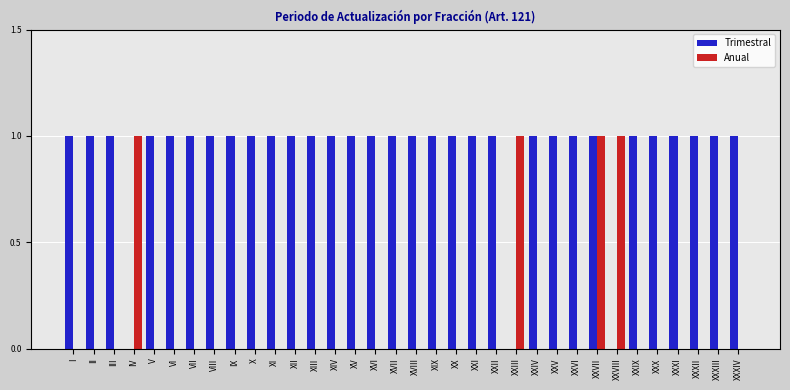

The Anual series shows 0 at VI. True or false?

True